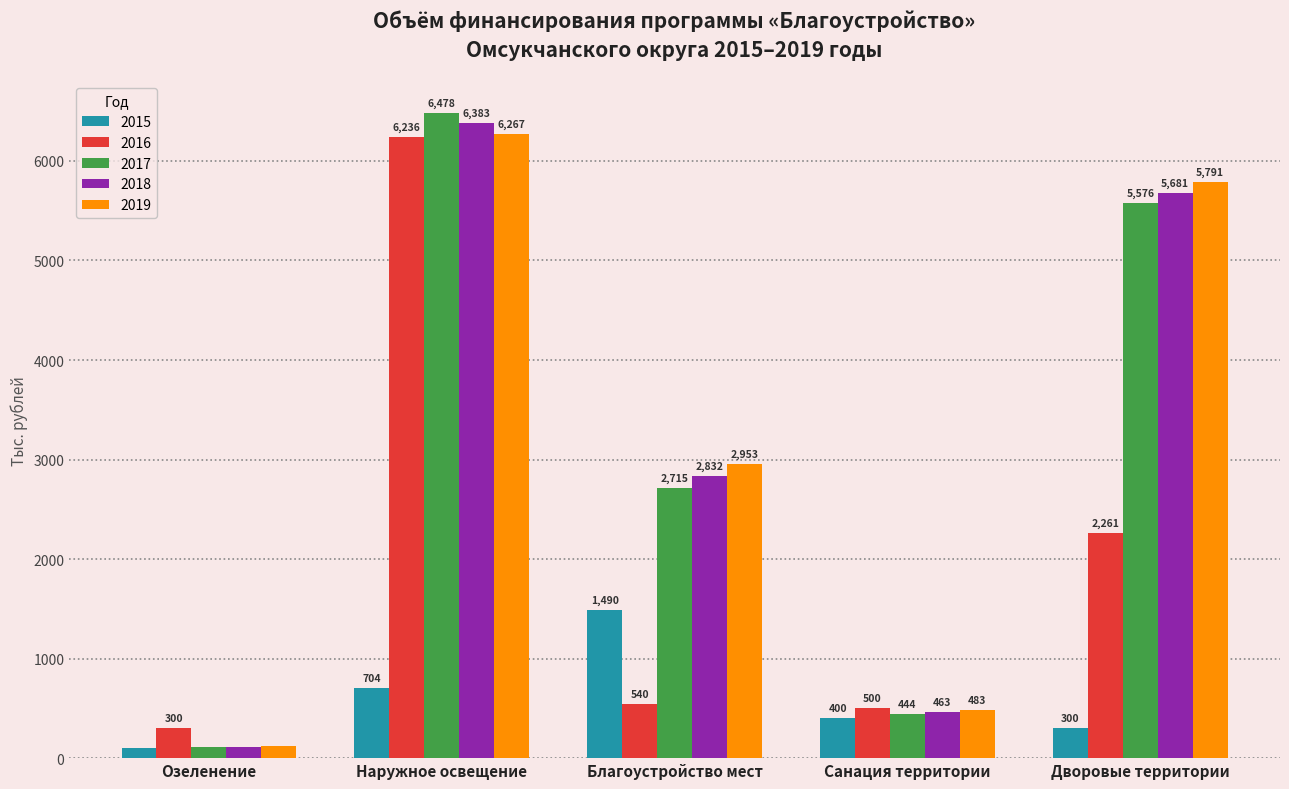

Rank the series at Озеленение from highest to lowest value.

2016, 2019, 2018, 2017, 2015